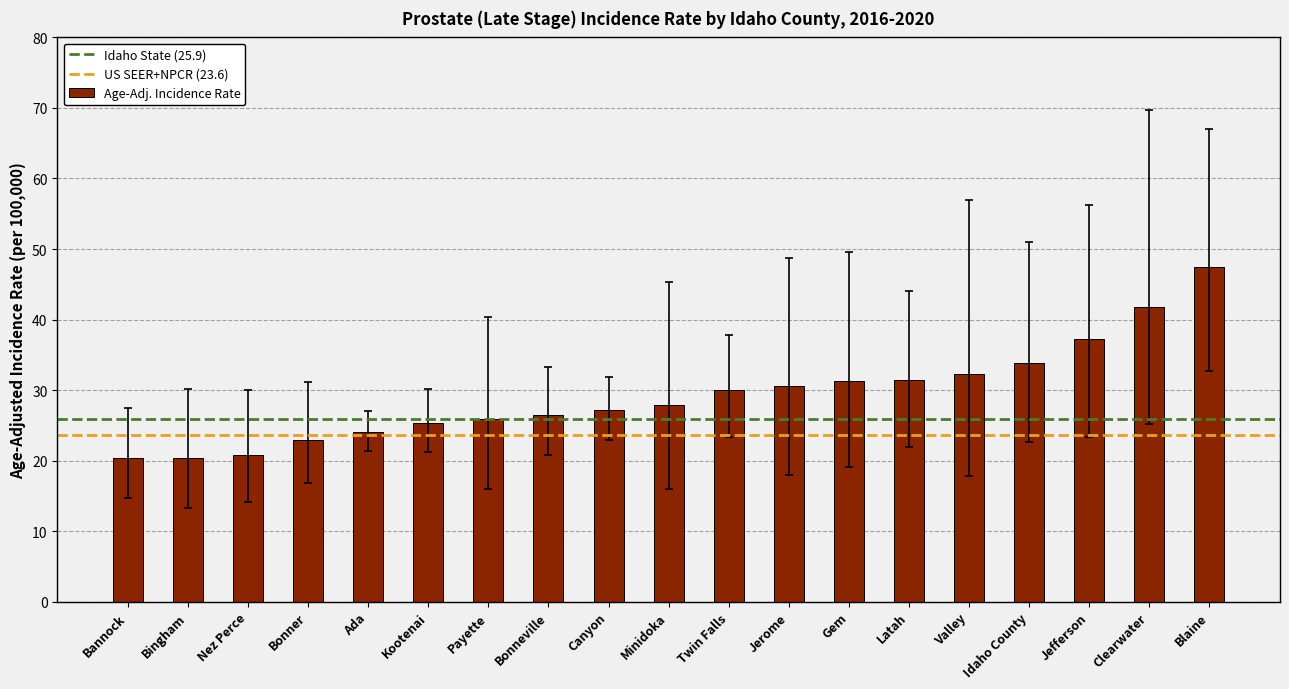

True or false: the data shows 24.1 at Ada.

True